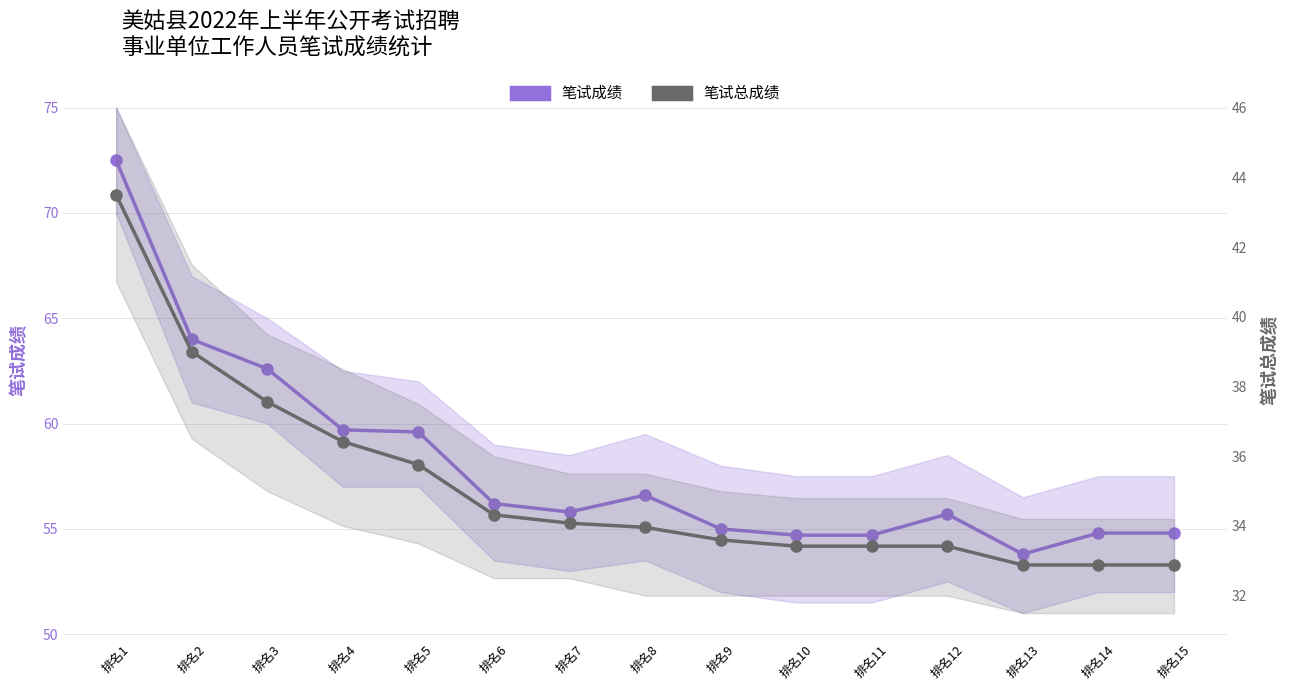

What are all the series names shown in the legend?

笔试成绩, 笔试总成绩